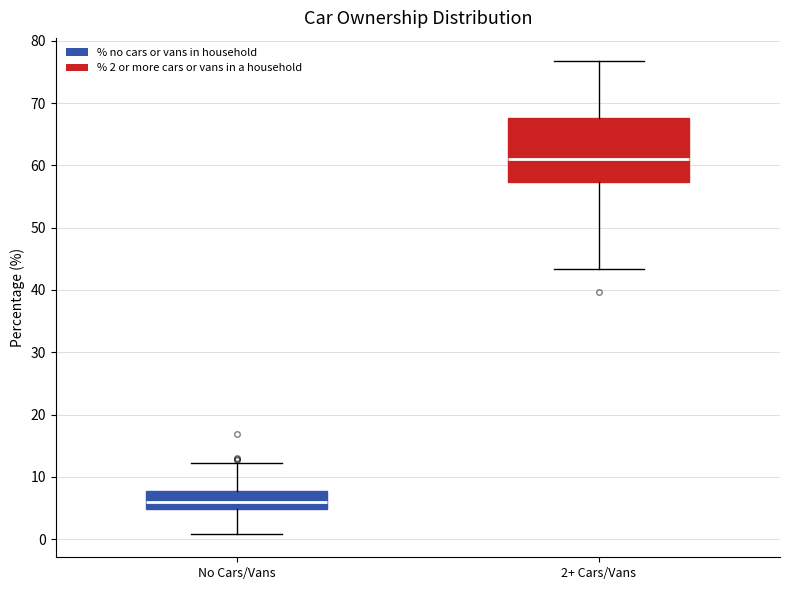

Which box's median line is the lowest?

No Cars/Vans